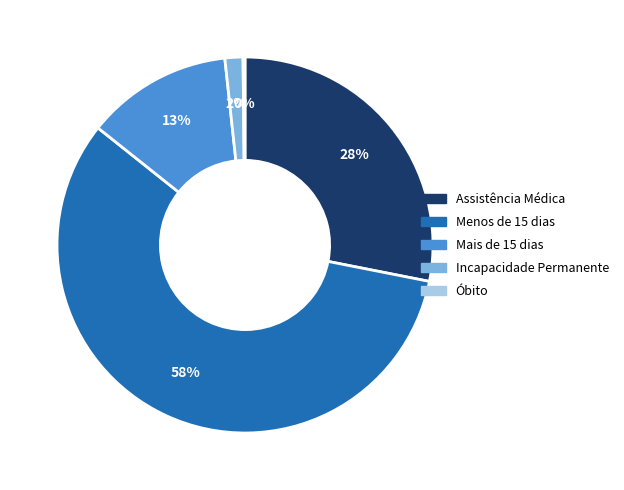

Between Incapacidade Permanente and Mais de 15 dias, which is larger?

Mais de 15 dias